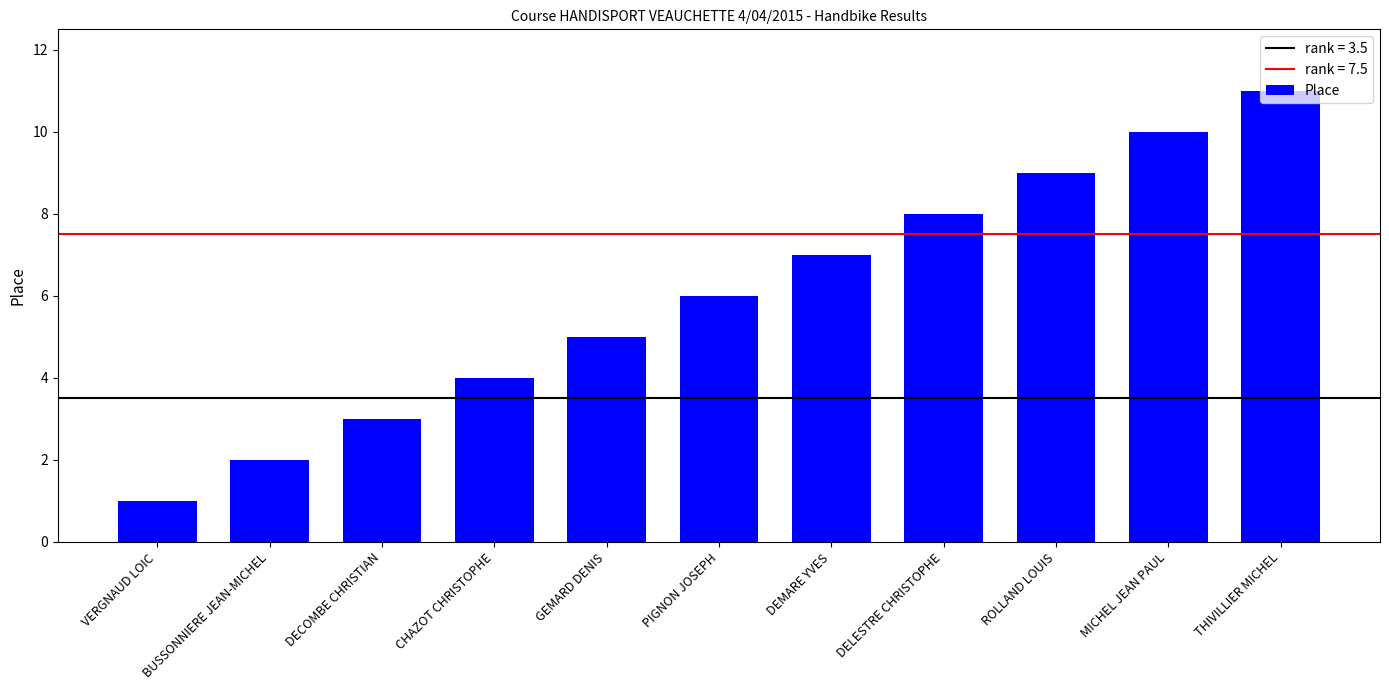

The chart shows a value of 10 at MICHEL JEAN PAUL. True or false?

True